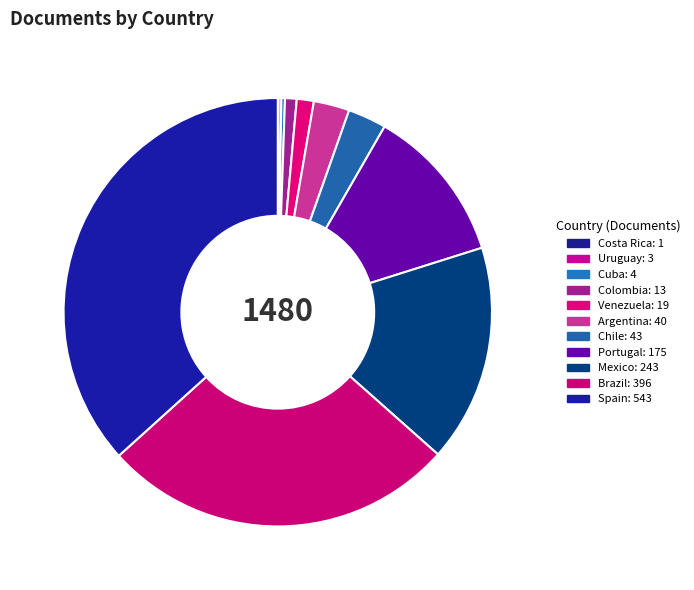

Which slice is the smallest?

Costa Rica